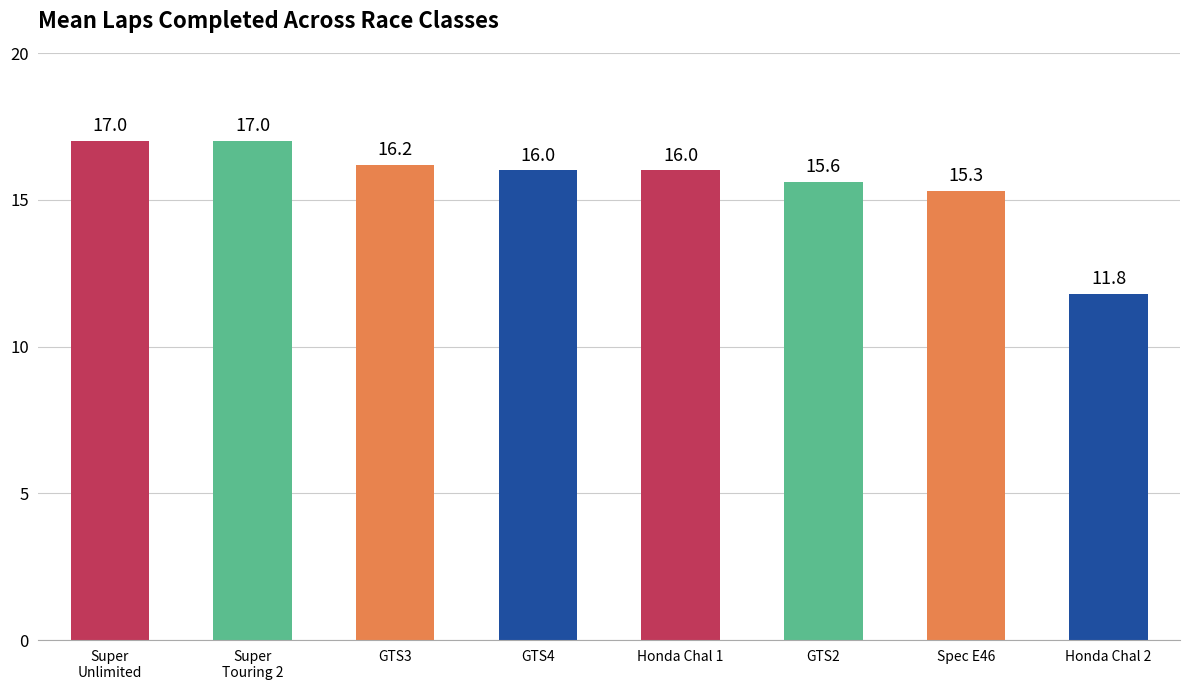

How many data points are less than 16?

3